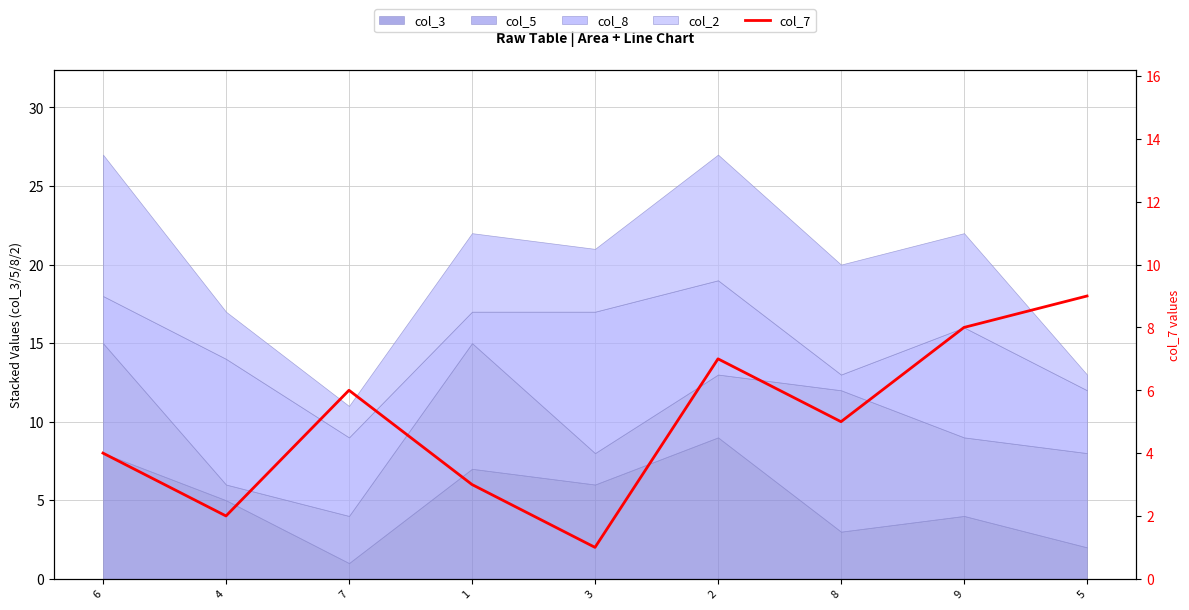

Count the values in the range 3 to 7.

5